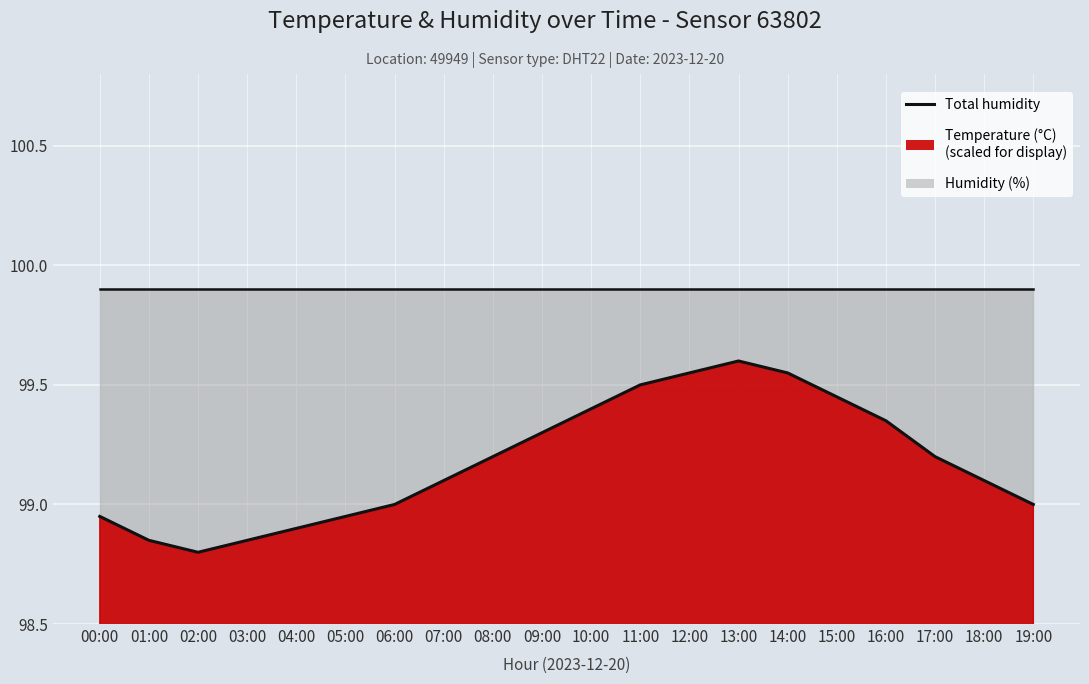

The chart shows a value of 98.9 at 03:00. True or false?

True